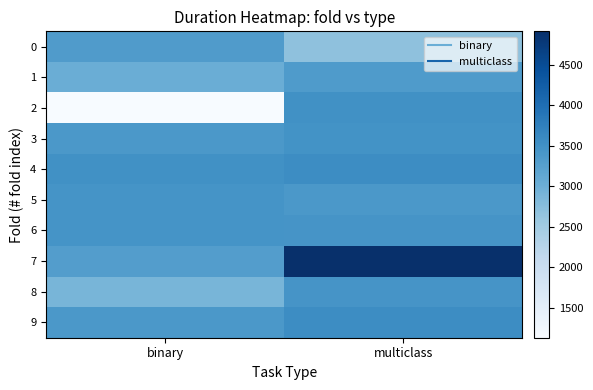

What is the spread (max minus min) of values at binary?

2375.4